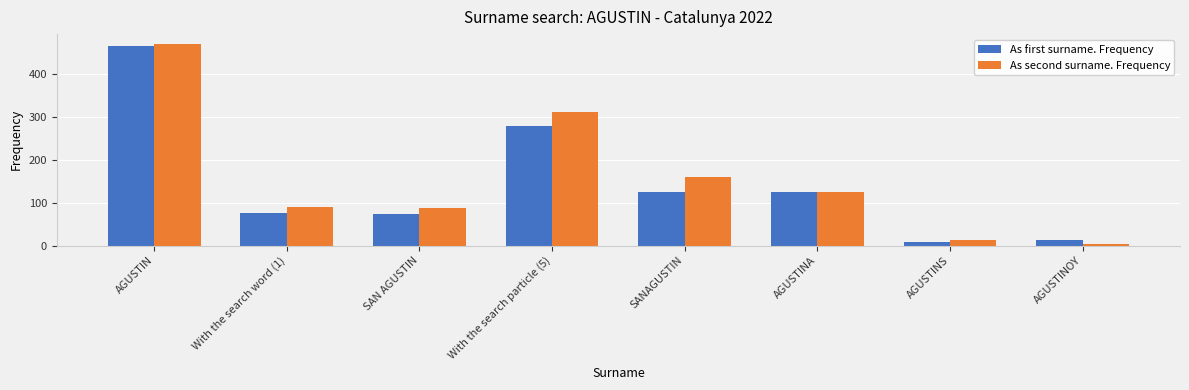

How many distinct data groups are displayed?

2